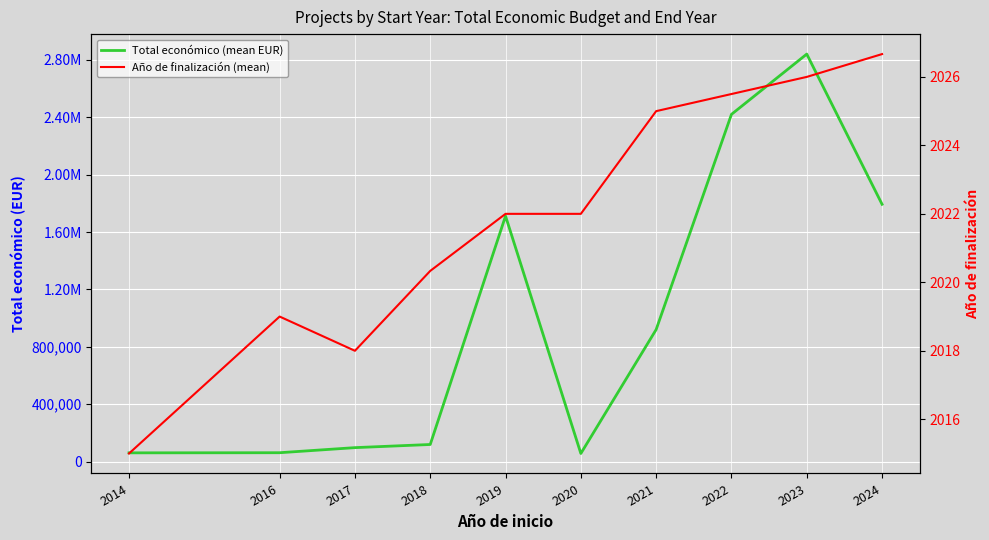

What are all the series names shown in the legend?

Total económico (mean EUR), Año de finalización (mean)